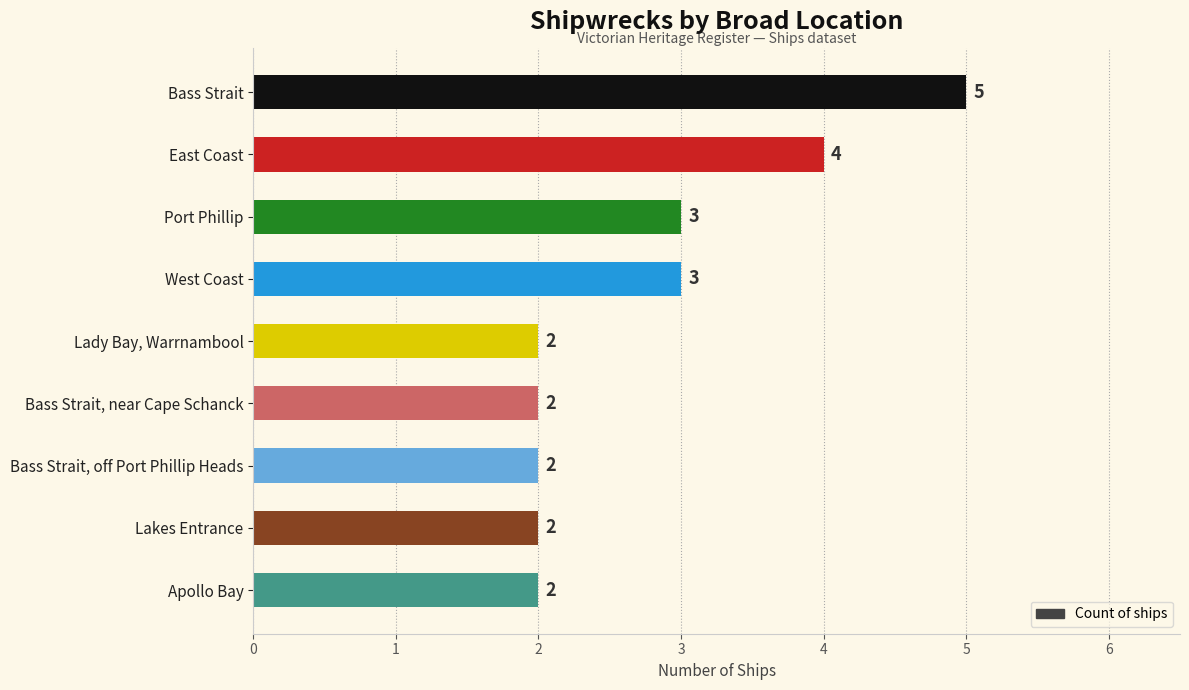

How many data points are above 2?

4